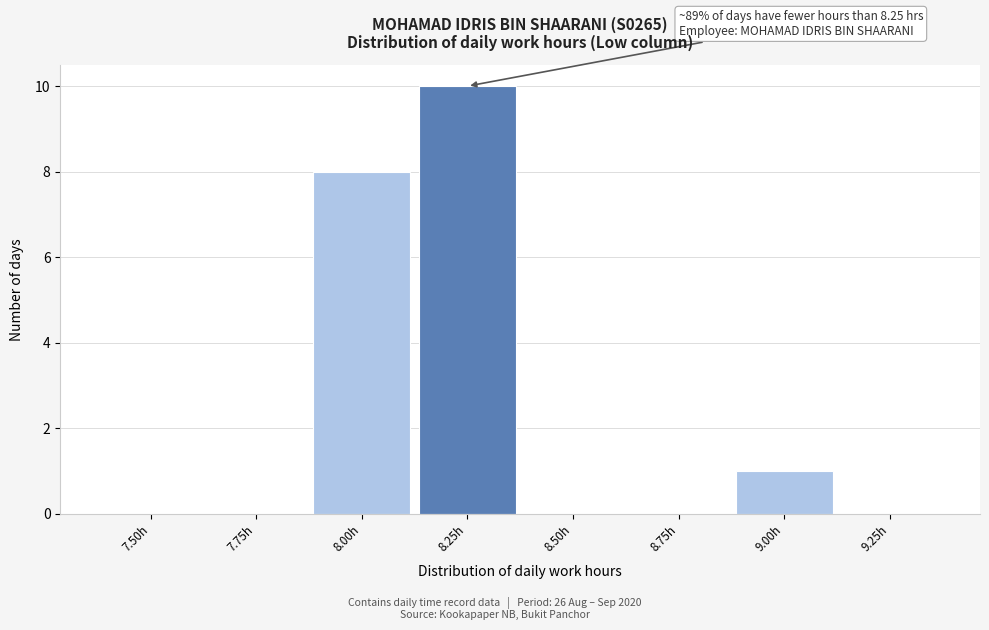

Reading right to left, list all the values displayed in this chart.

9.25h=0	9.00h=1	8.75h=0	8.50h=0	8.25h=10	8.00h=8	7.75h=0	7.50h=0